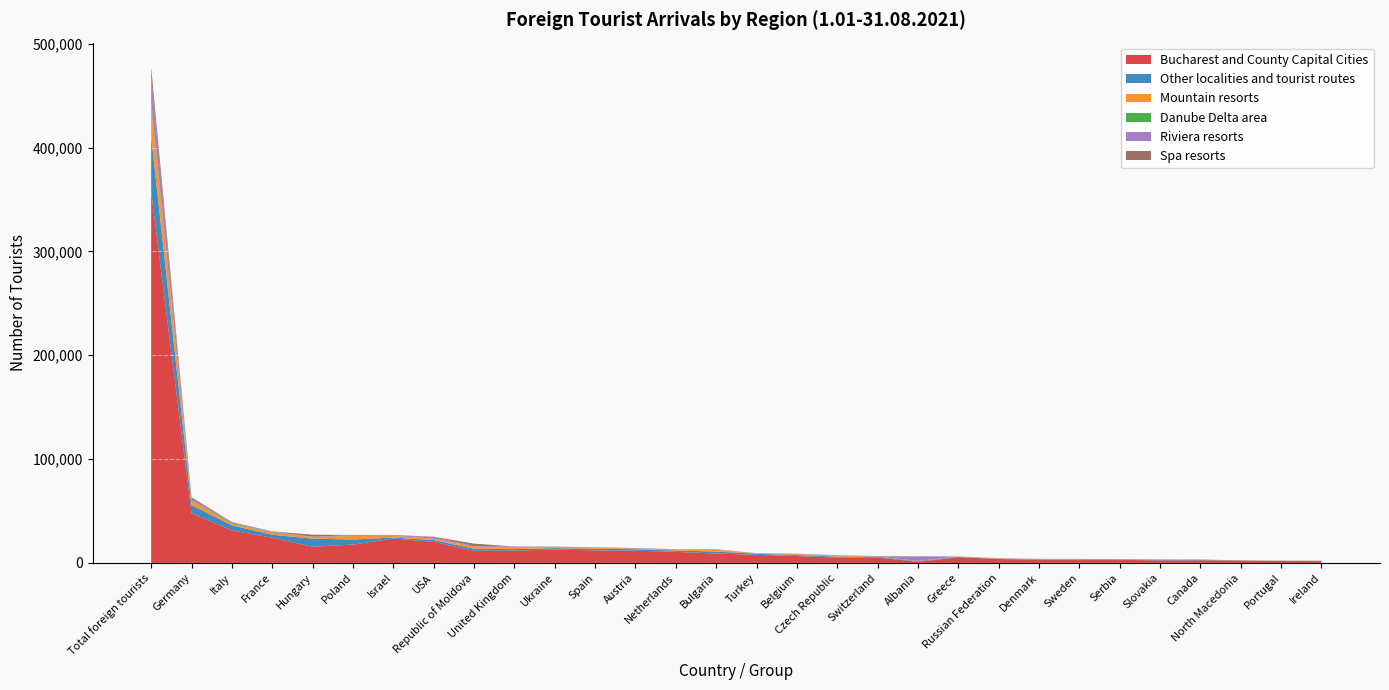

Reading right to left, extract all data points from this chart.

Bucharest and County Capital Cities: 1737	1855	2308	2485	2455	3025	3125	2941	3783	5447	1054	5357	5144	6652	7772	9090	10669	11785	12088	12911	11877	11715	20248	23518	17685	15601	24219	31275	47790	357410
Other localities and tourist routes: 193	149	77	340	590	430	319	534	260	454	694	563	999	918	1076	1826	1298	1402	1631	1342	1430	1976	1806	945	4850	7767	2933	4904	7936	53386
Mountain resorts: 141	92	32	169	320	112	189	240	438	188	235	199	975	672	284	1770	786	505	987	845	1310	2118	1195	1695	3344	1640	1811	1410	4080	29887
Danube Delta area: 5	28	4	15	33	2	18	54	30	41	25	33	43	70	51	241	54	143	138	392	96	32	71	49	528	102	321	847	522	4609
Riviera resorts: 101	122	14	341	74	20	172	134	108	107	4224	273	188	390	180	145	386	280	200	191	976	361	1708	318	409	165	689	605	2121	23193
Spa resorts: 36	13	0	45	71	47	47	34	21	24	170	165	143	214	26	121	89	207	89	86	120	2398	208	405	155	1907	339	337	898	8663